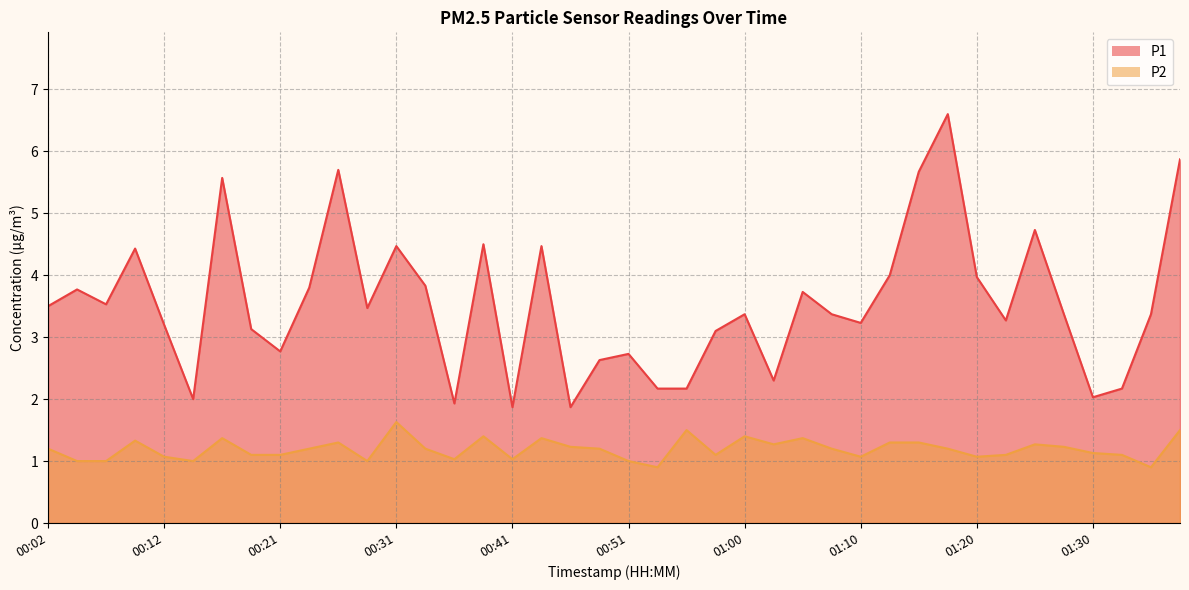

True or false: P2 has a value of 1.9 at 00:43.

False